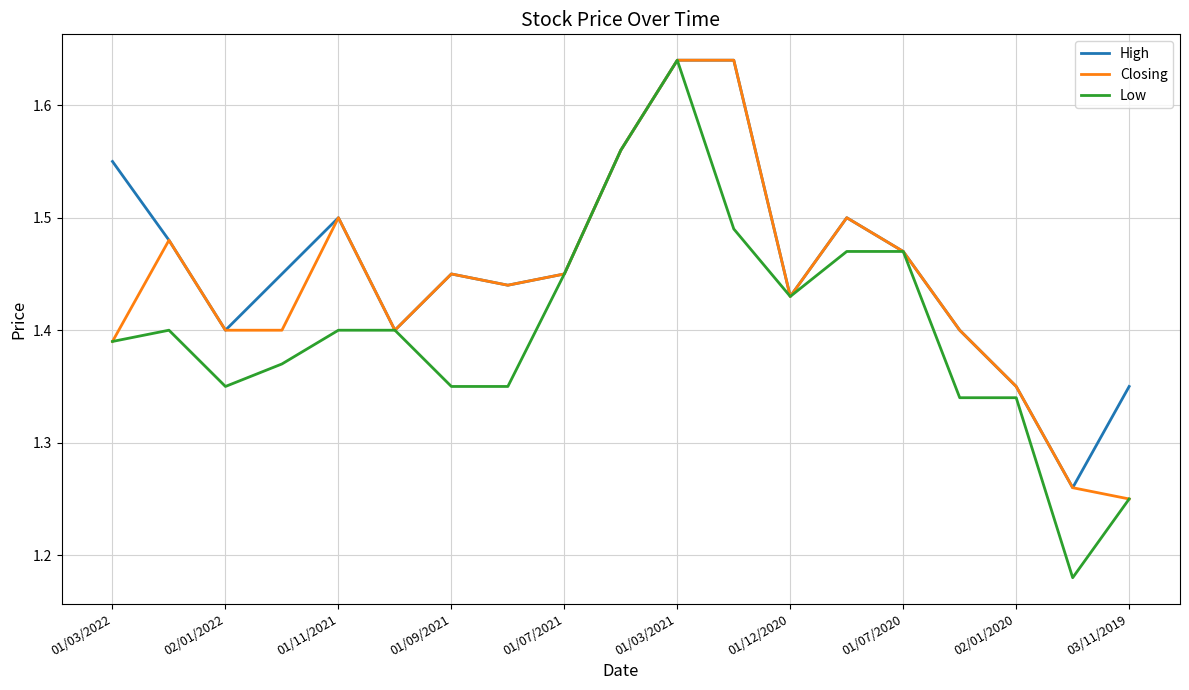

Rank the series by their average value, from lowest to highest.

Low, Closing, High